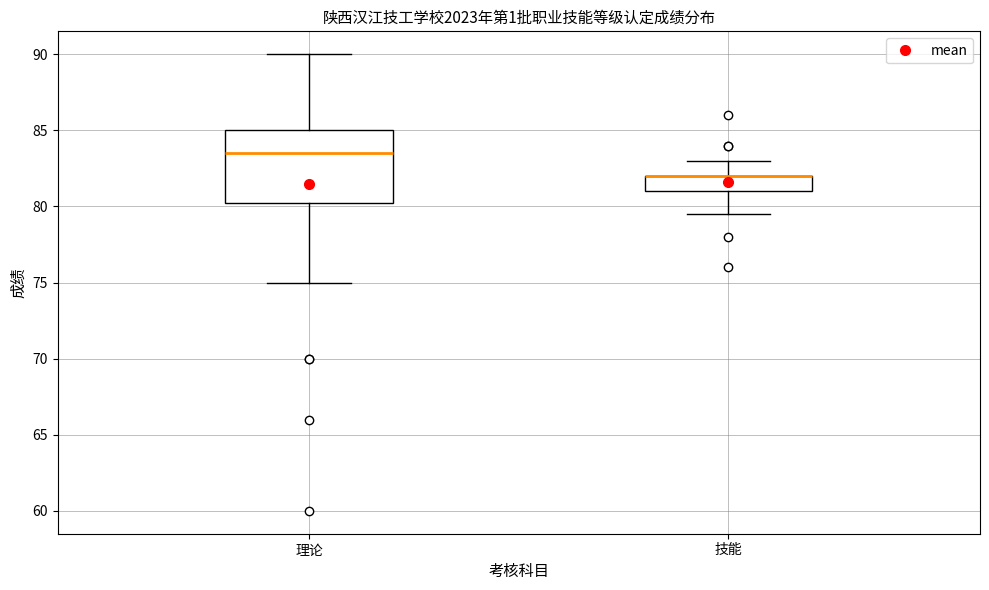

Reading left to right, read every box against the y-axis: the position of its median line, the range the box covers, and the ends of its whiskers. The values are not printed on the chart, so give them approximately, as read against the axis.

理论: median 83.5, box 80.5 to 85.0, whiskers 75.0 to 90.0
技能: median 82.0 (drawn on the box's upper edge), box 81.0 to 82.0, whiskers 79.5 to 83.0